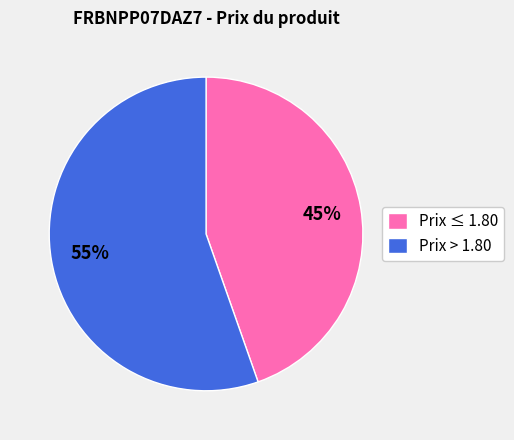

Which category has the biggest portion of the pie?

Prix > 1.80